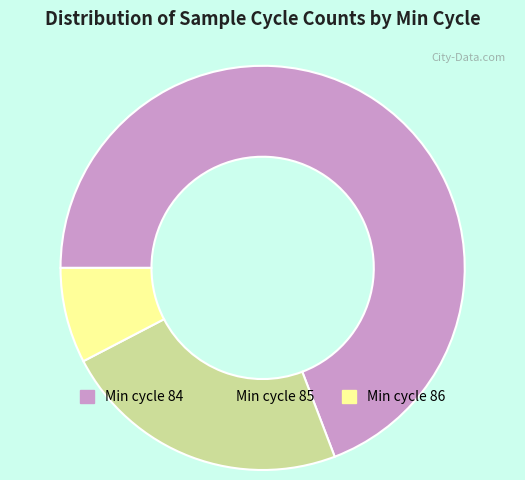

Is there any slice that represents more than half of the pie?

Yes